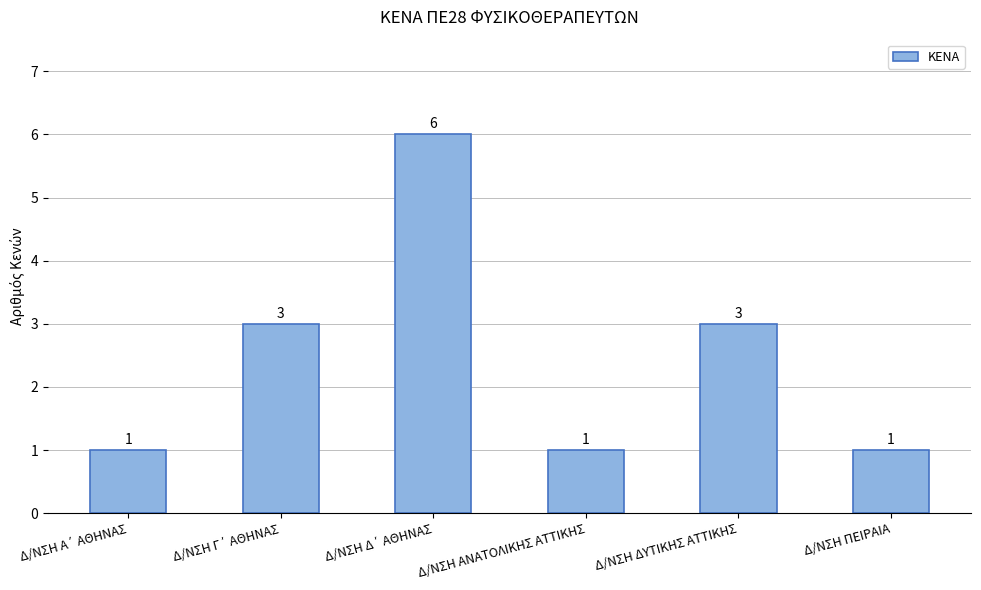

How many bars are there in total?

6